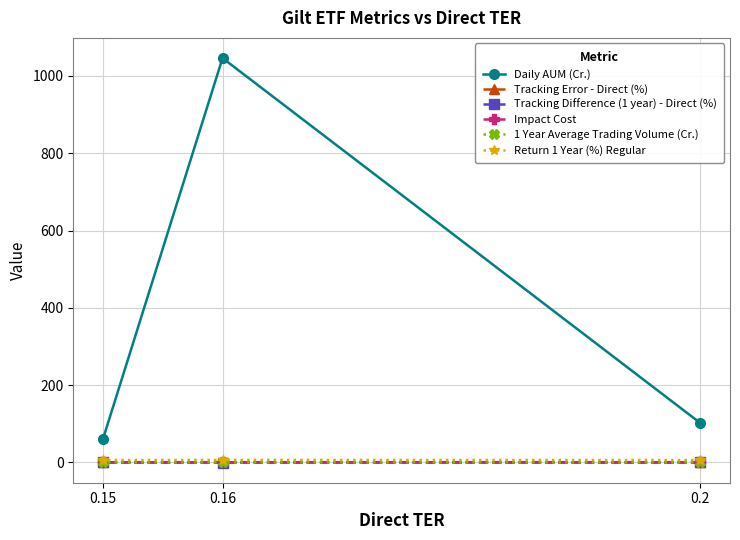

What position from the left is 0.16?

2